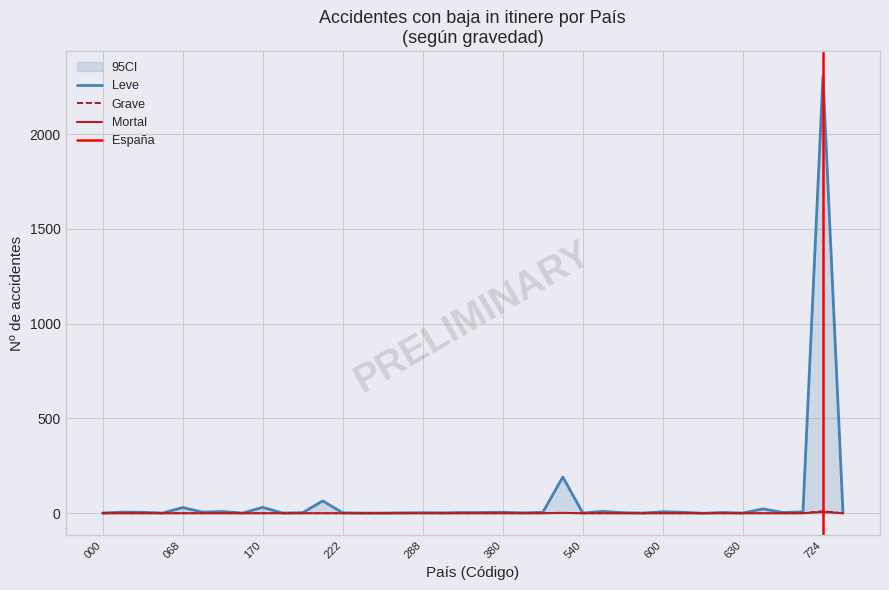

True or false: Grave and Mortal intersect in this chart.

False